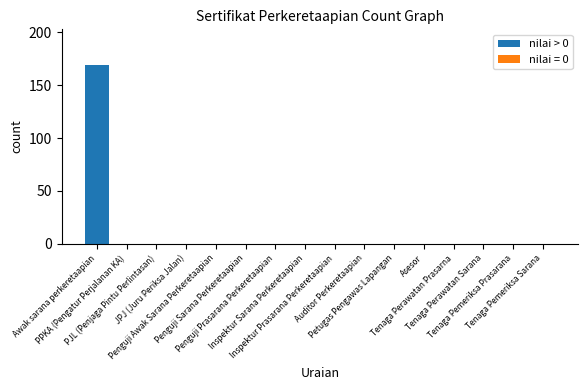

What is the maximum value shown in the chart?

169